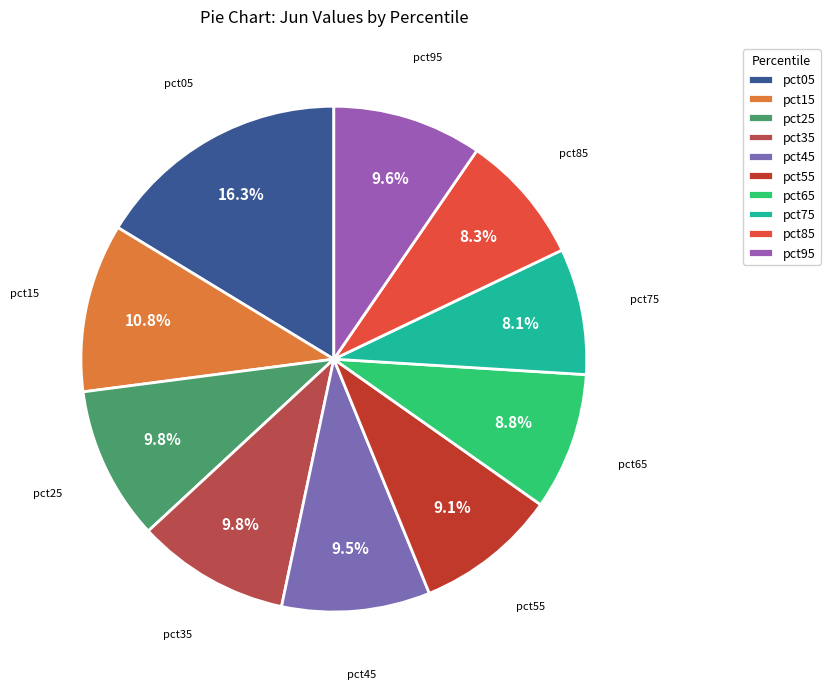

Is there a majority slice in this chart?

No